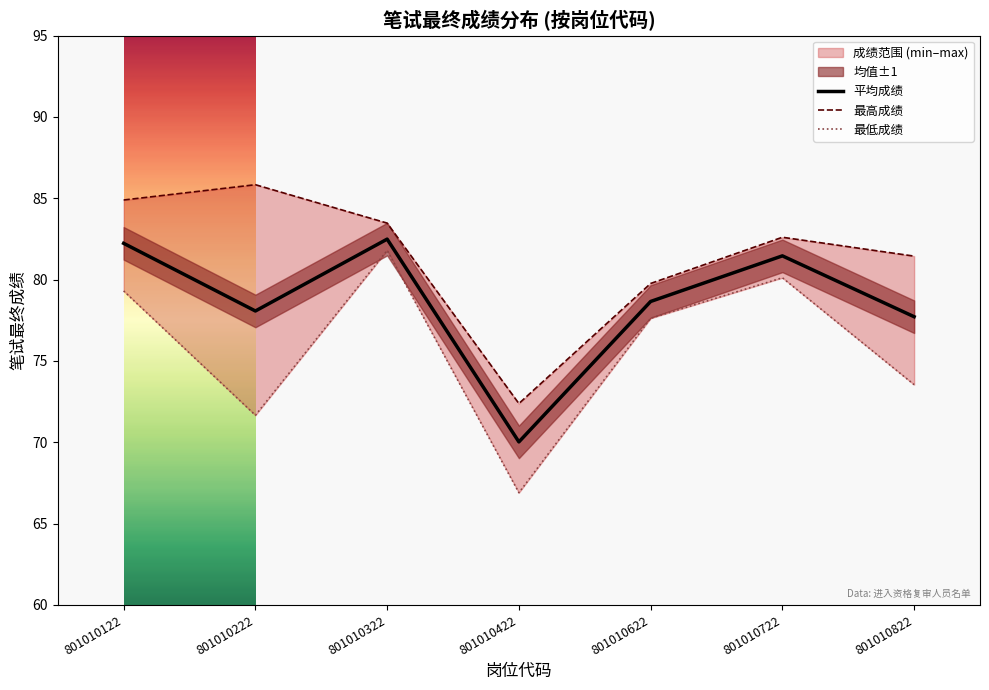

What is the highest value of the 平均成绩 series?

82.5